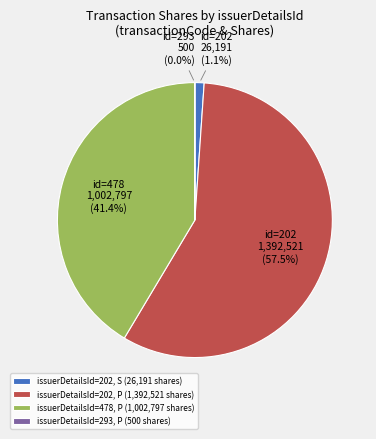

Which has a higher value, issuerDetailsId=202, P (1,392,521 shares) or issuerDetailsId=202, S (26,191 shares)?

issuerDetailsId=202, P (1,392,521 shares)